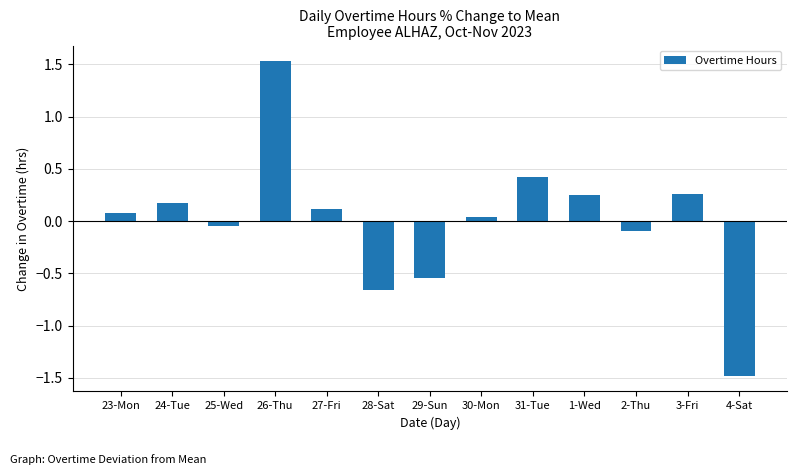

Which category has the highest value across all series?

26-Thu